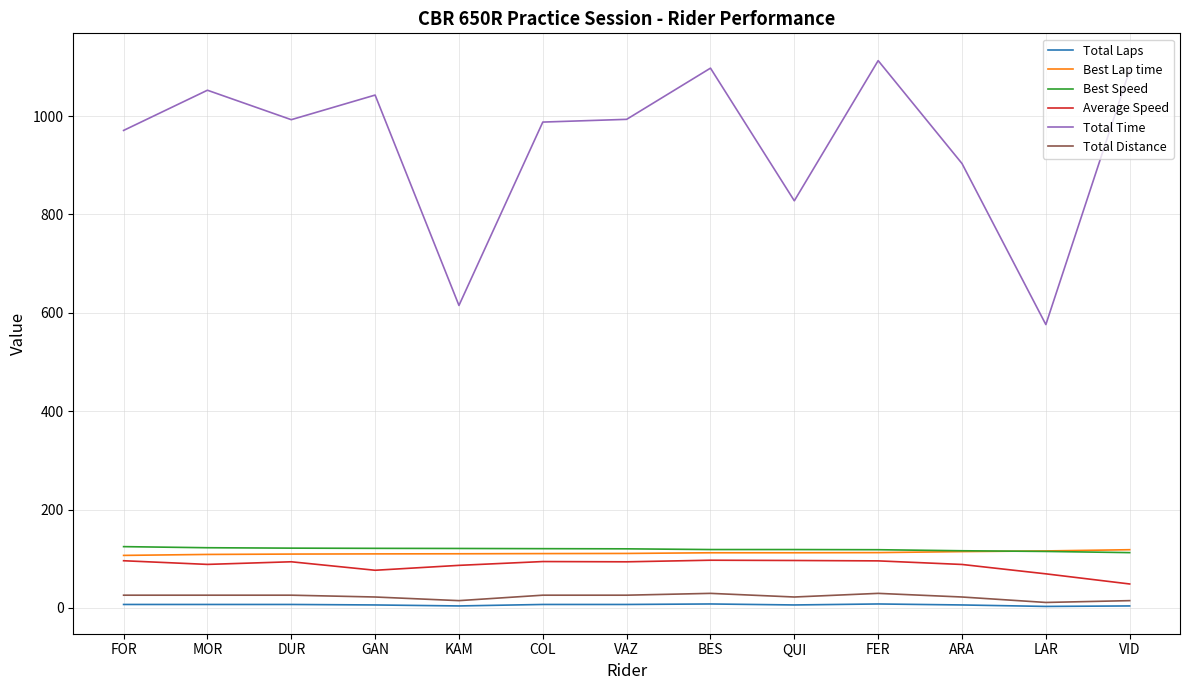

Which label corresponds to the largest value in the chart?

FER